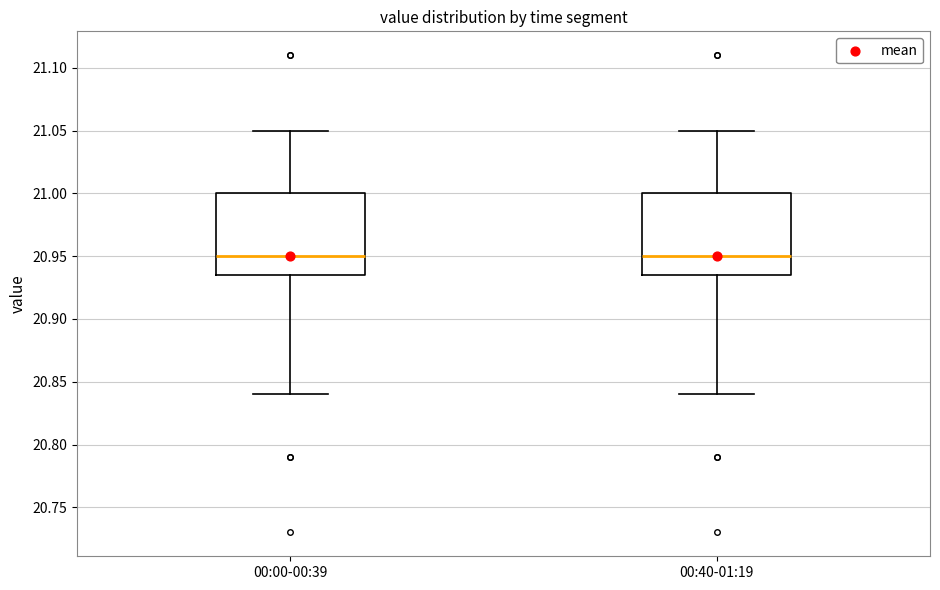

Reading left to right, read every box against the y-axis: the position of its median line, the range the box covers, and the ends of its whiskers. The values are not printed on the chart, so give them approximately, as read against the axis.

00:00-00:39: median 20.950, box 20.935 to 21.000, whiskers 20.840 to 21.050
00:40-01:19: median 20.950, box 20.935 to 21.000, whiskers 20.840 to 21.050